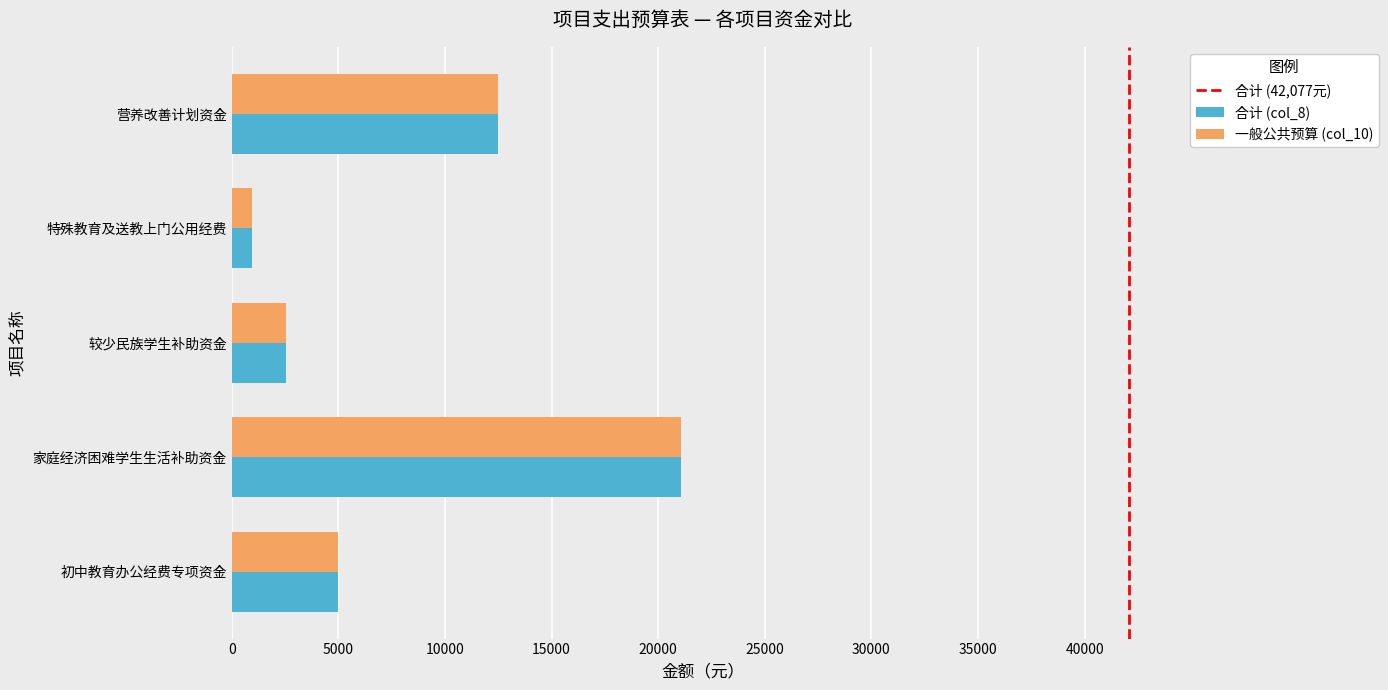

Is it true that 合计 (col_8) equals 972 at 特殊教育及送教上门公用经费?

True